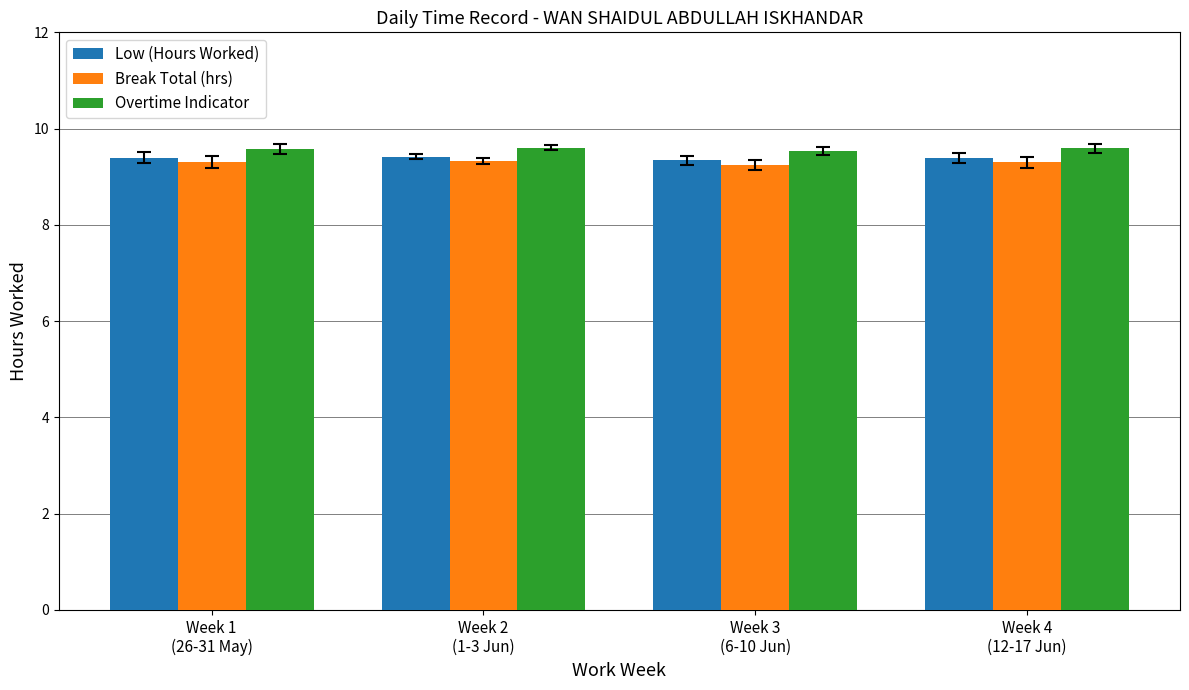

What are all the series names shown in the legend?

Low (Hours Worked), Break Total (hrs), Overtime Indicator